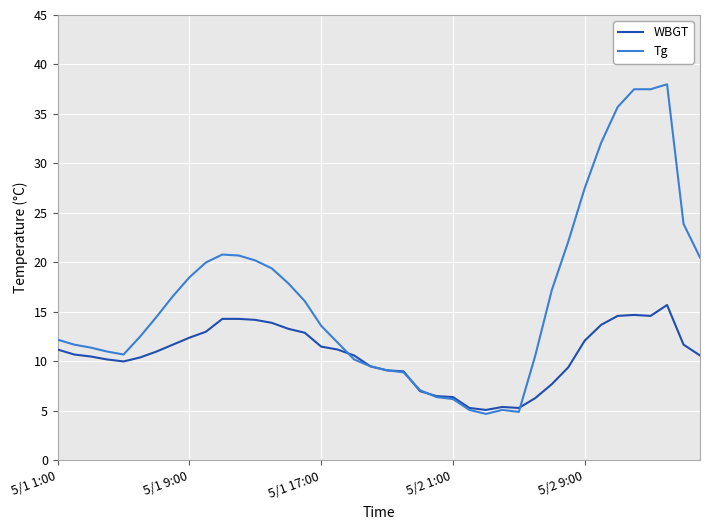

Which series has the widest spread of values?

Tg